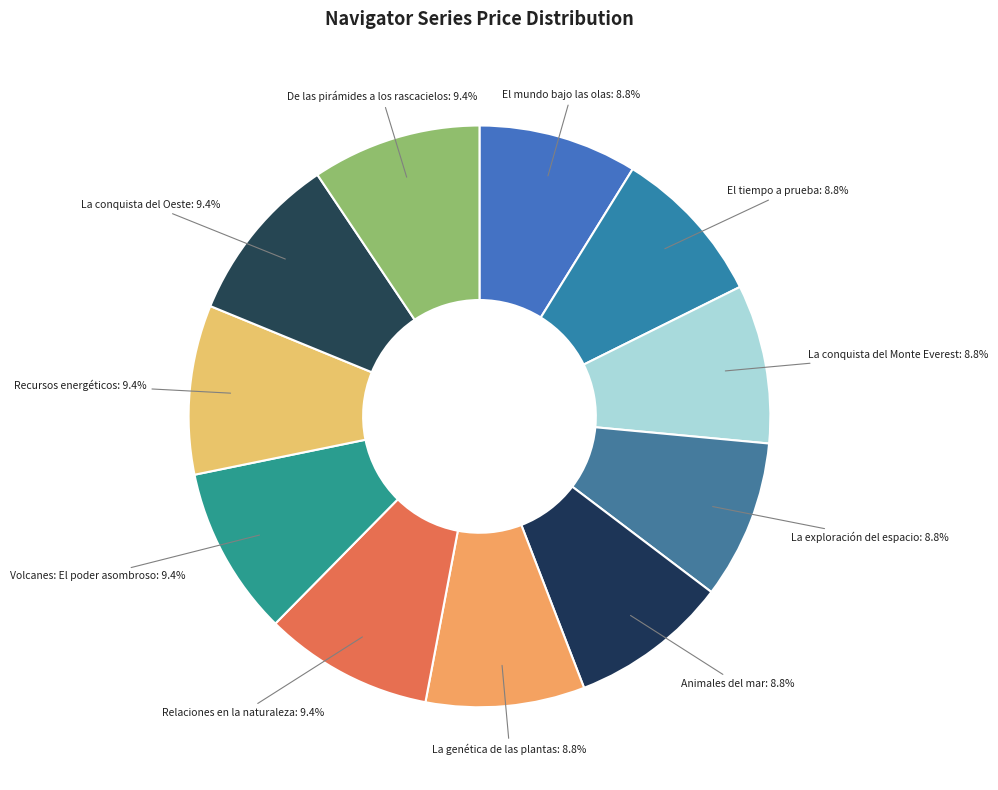

Between Recursos energéticos and El mundo bajo las olas, which is larger?

Recursos energéticos